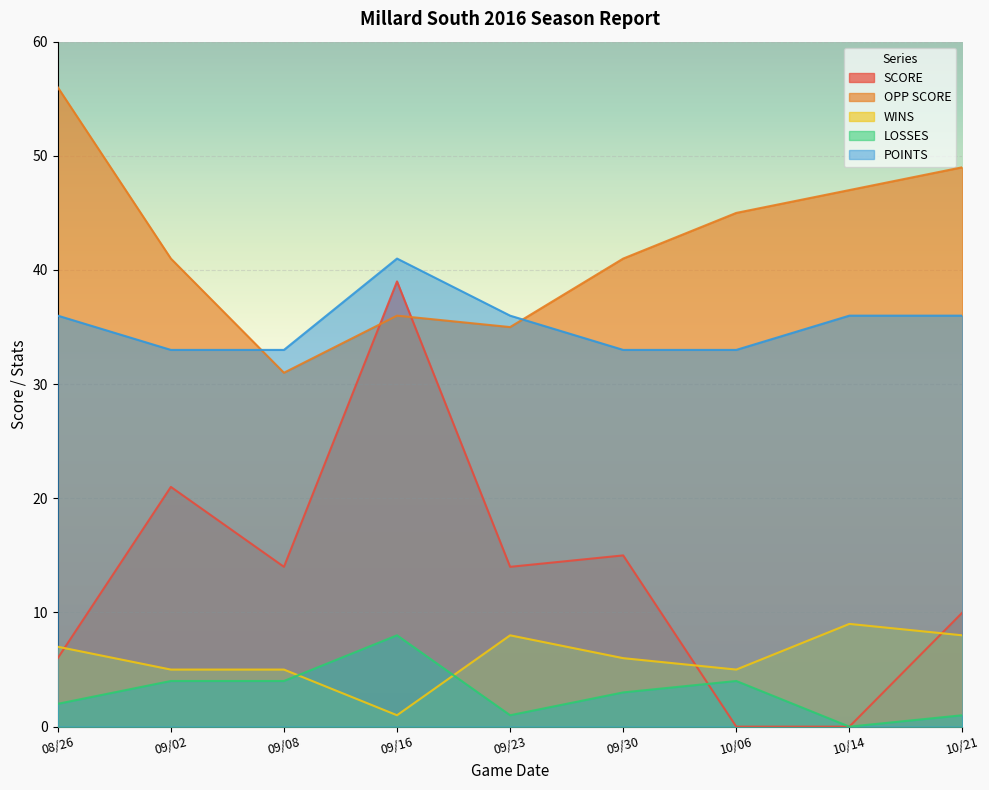

List the series in order of their peak value, lowest first.

LOSSES, WINS, SCORE, POINTS, OPP SCORE